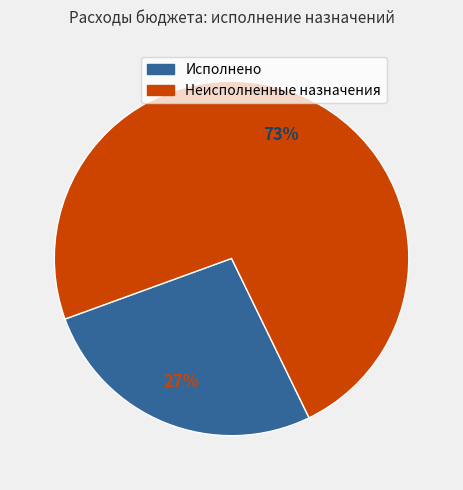

Is there any slice that represents more than half of the pie?

Yes